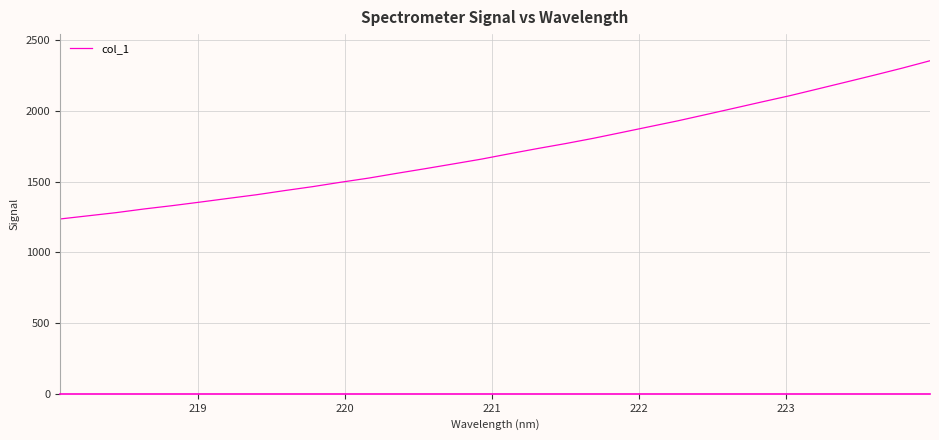

What is the greatest value displayed?

2353.5